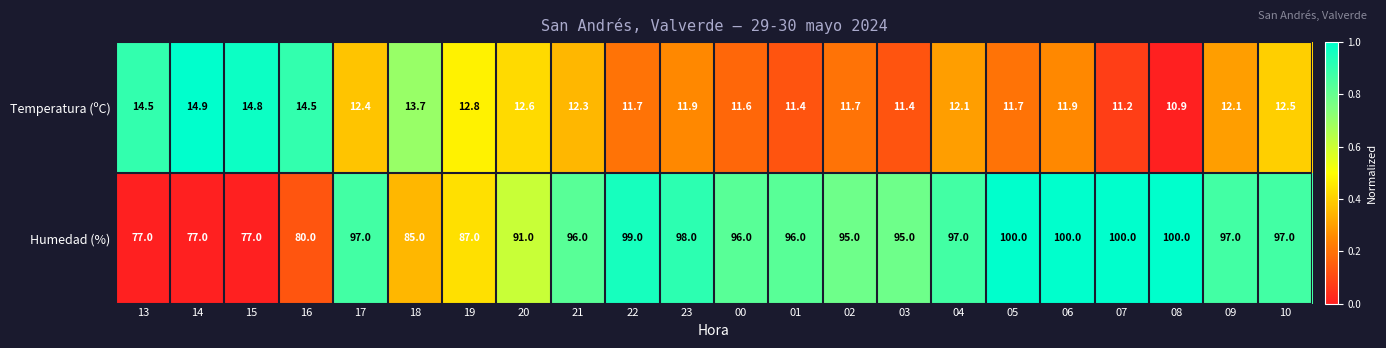

Which series has the largest total across all categories?

Humedad (%)